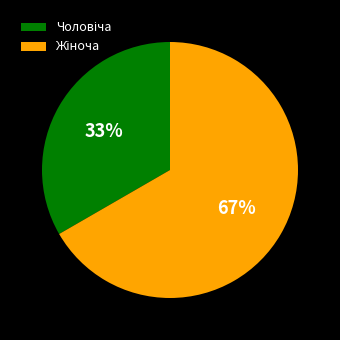

To the nearest percent, what is the average slice percentage?

50%